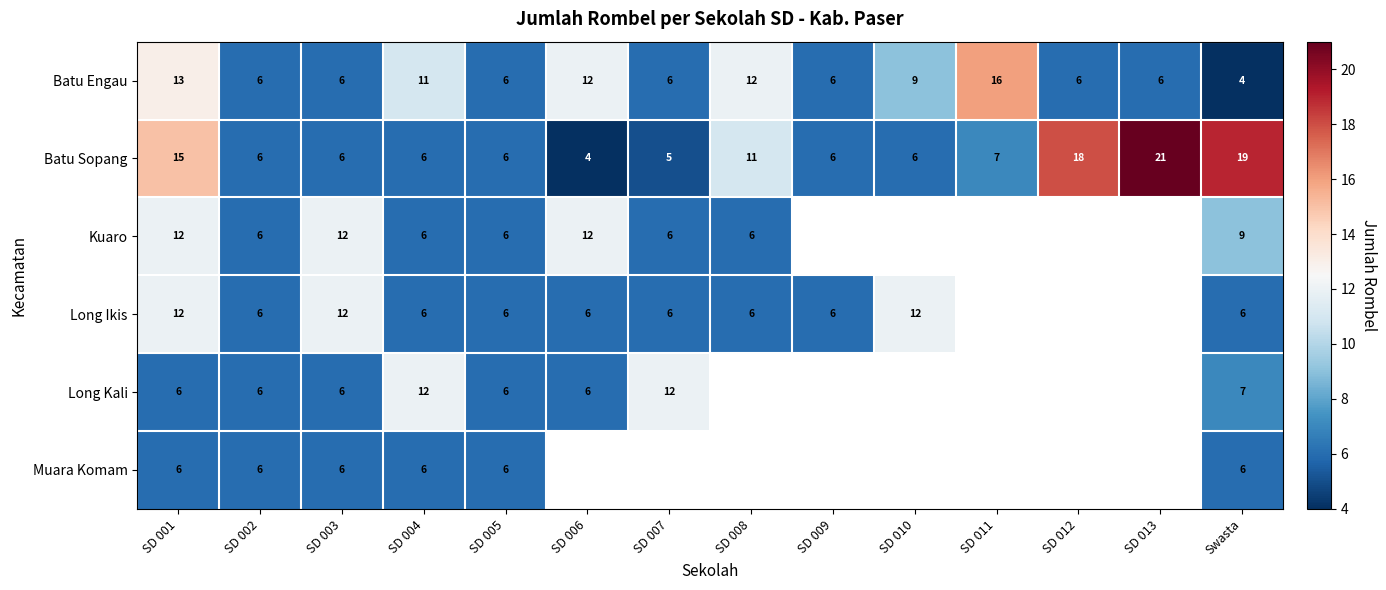

At how many categories does at least one series exceed 11?

11